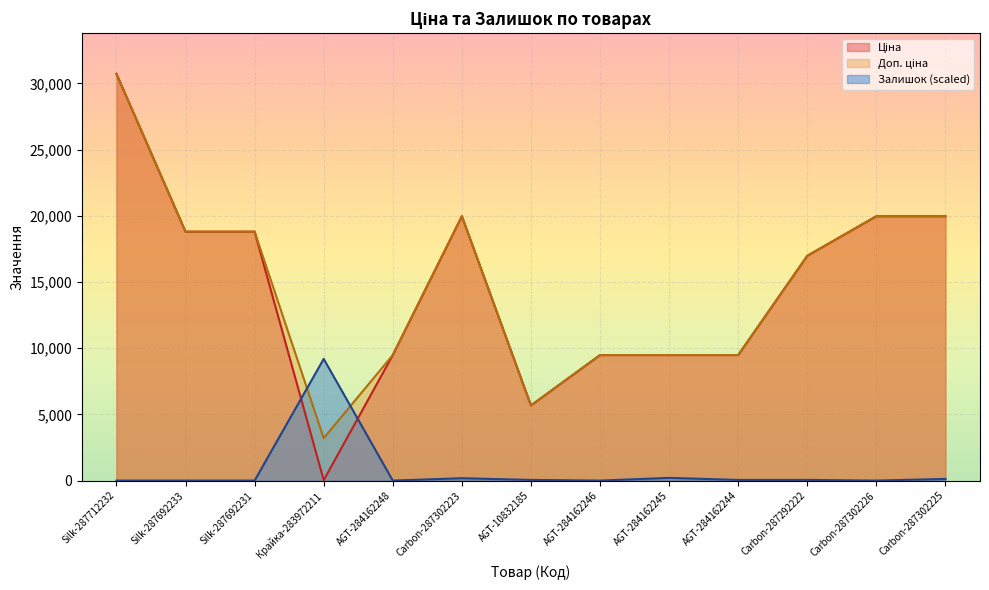

Is it true that Доп. ціна equals 9480.1 at AGT-284162246?

True